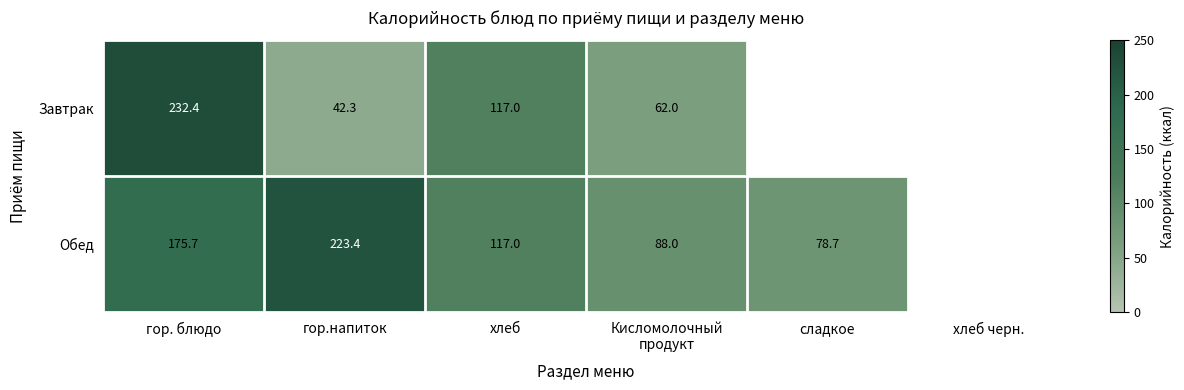

What is the spread (max minus min) of values at гор. блюдо?

56.7